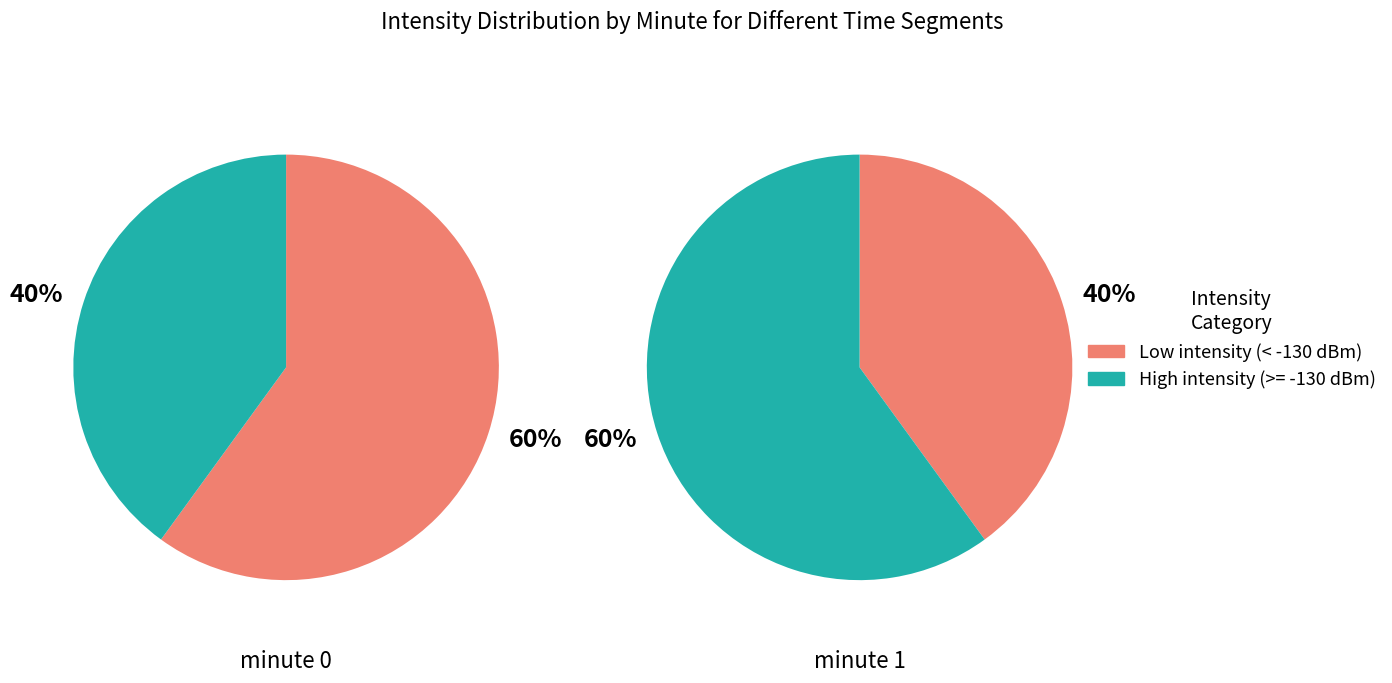

To the nearest percent, what percentage of the pie is minute 1?

40%